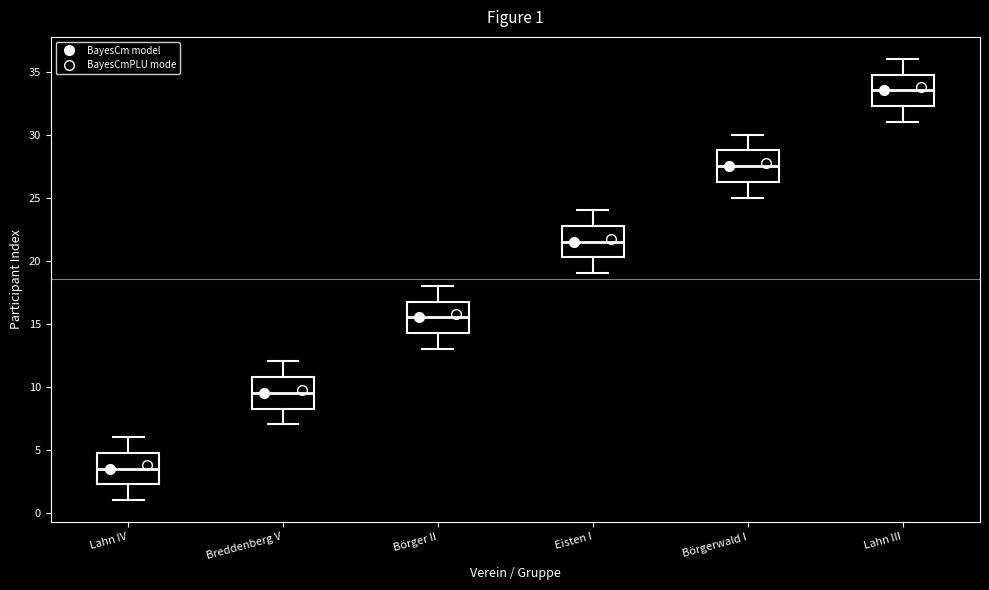

Which box has the lowest median line?

Lahn IV